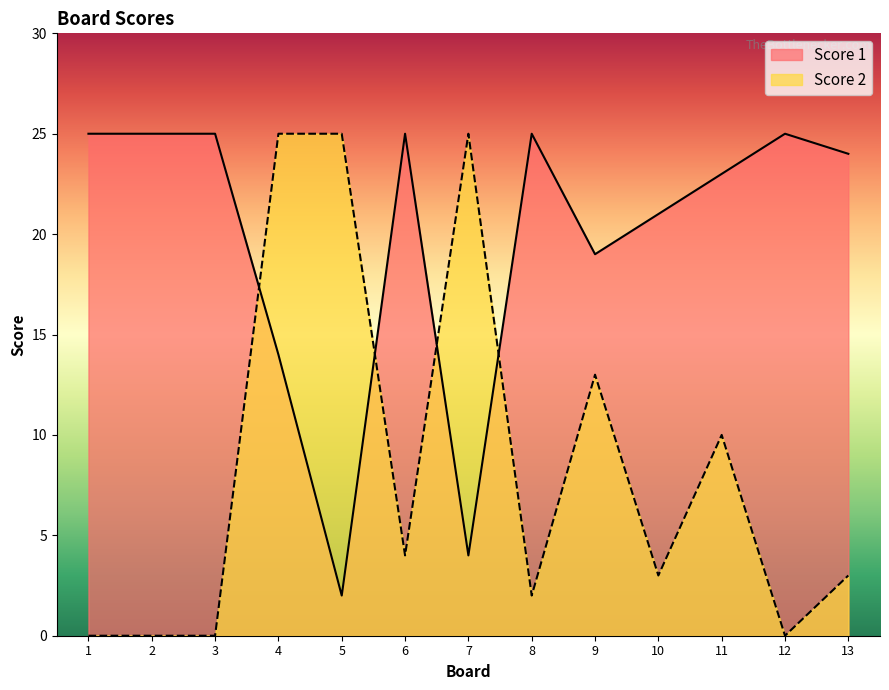

How many interior local peaks does the Score 1 series have?

3